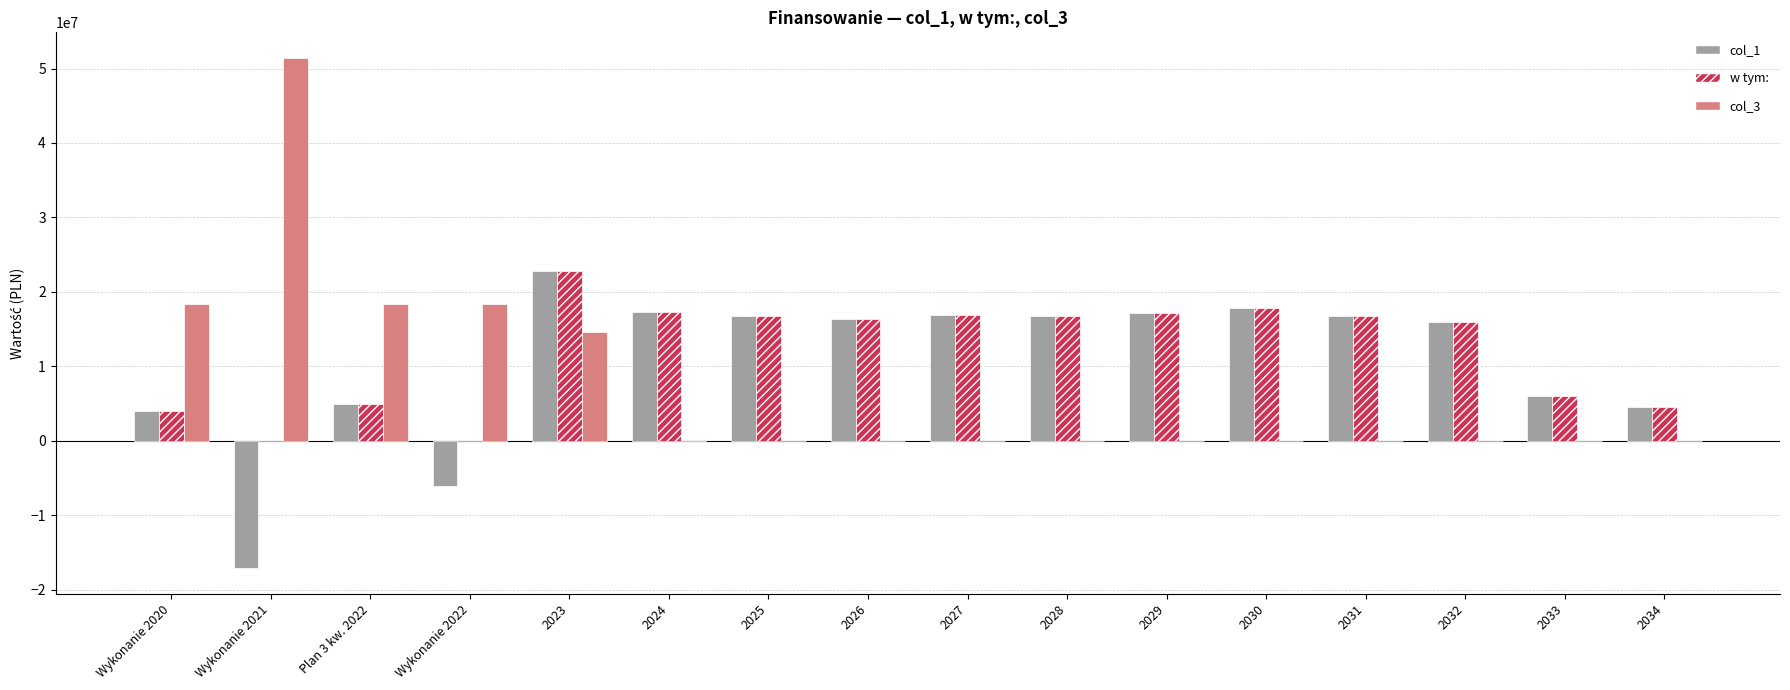

What is the spread (max minus min) of values at 2027?

16904000.0